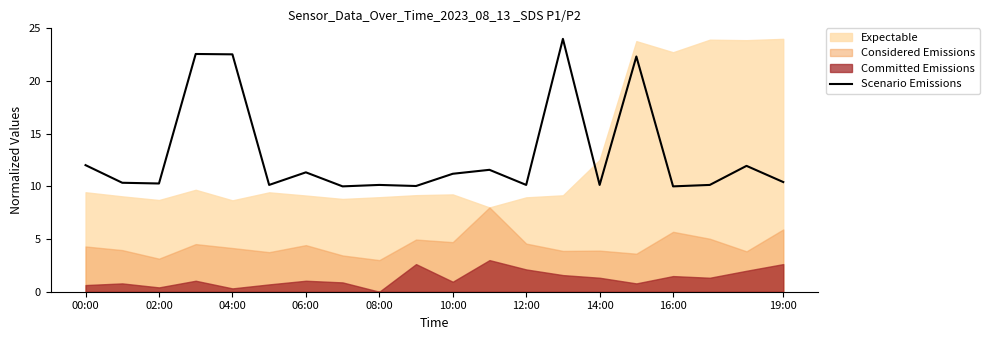

True or false: Scenario Emissions has a value of 4.3 at 06:00.

False